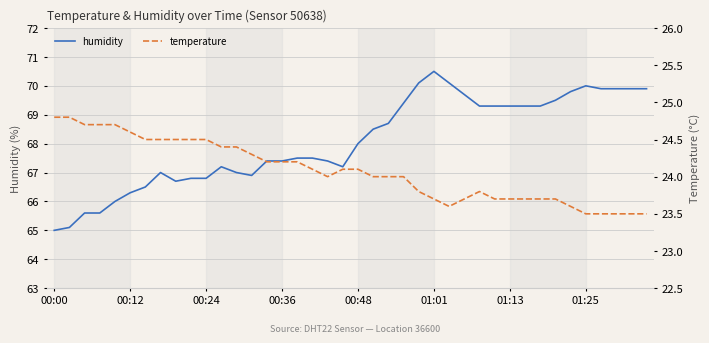

What are all the series names shown in the legend?

humidity, temperature